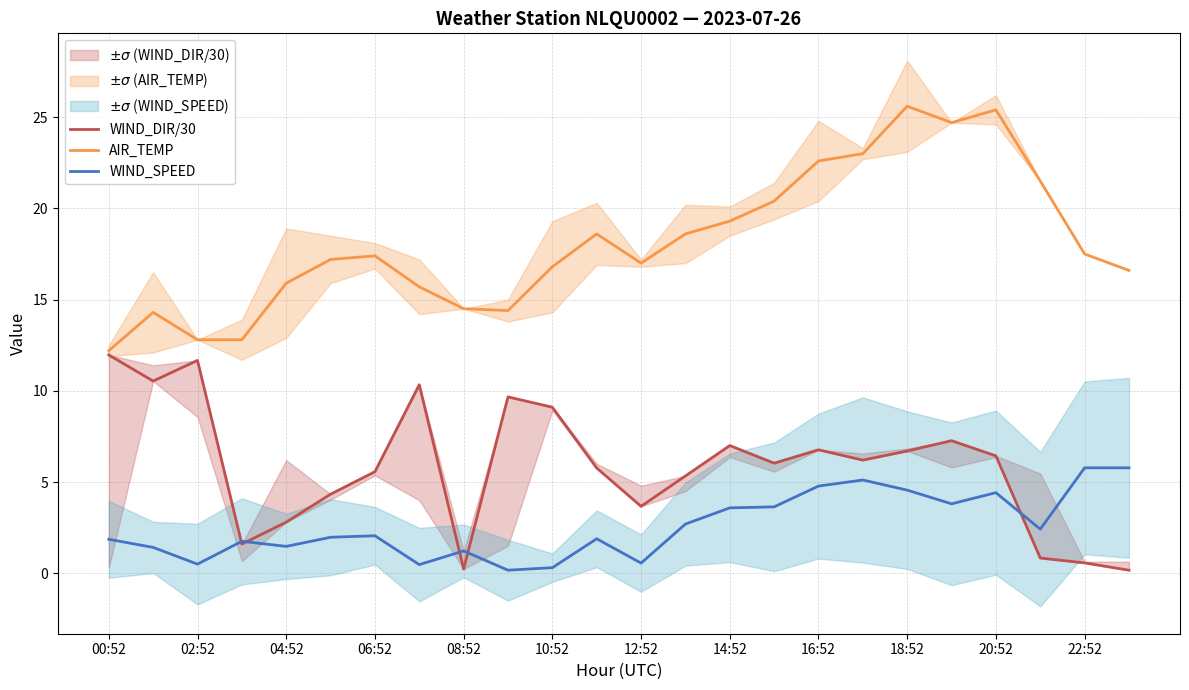

How many distinct data groups are displayed?

3